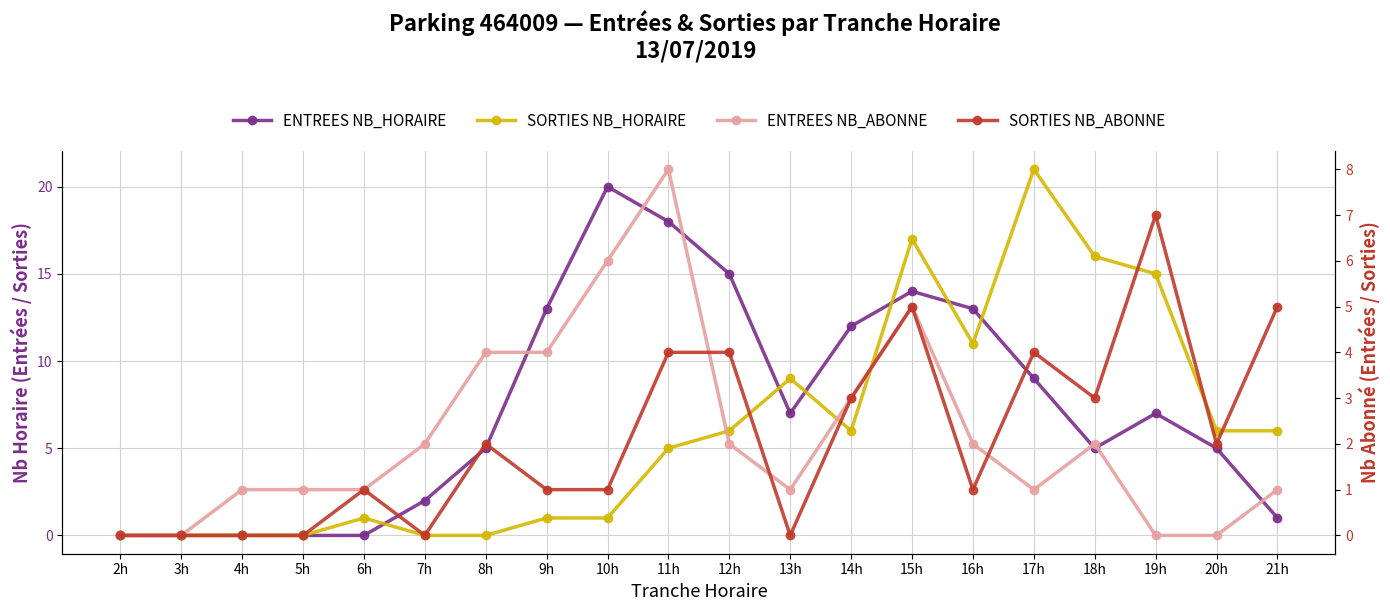

Reading right to left, what are all the values shown in this chart?

ENTREES NB_HORAIRE: 21h=1	20h=5	19h=7	18h=5	17h=9	16h=13	15h=14	14h=12	13h=7	12h=15	11h=18	10h=20	9h=13	8h=5	7h=2	6h=0	5h=0	4h=0	3h=0	2h=0
SORTIES NB_HORAIRE: 21h=6	20h=6	19h=15	18h=16	17h=21	16h=11	15h=17	14h=6	13h=9	12h=6	11h=5	10h=1	9h=1	8h=0	7h=0	6h=1	5h=0	4h=0	3h=0	2h=0
ENTREES NB_ABONNE: 21h=1	20h=0	19h=0	18h=2	17h=1	16h=2	15h=5	14h=3	13h=1	12h=2	11h=8	10h=6	9h=4	8h=4	7h=2	6h=1	5h=1	4h=1	3h=0	2h=0
SORTIES NB_ABONNE: 21h=5	20h=2	19h=7	18h=3	17h=4	16h=1	15h=5	14h=3	13h=0	12h=4	11h=4	10h=1	9h=1	8h=2	7h=0	6h=1	5h=0	4h=0	3h=0	2h=0